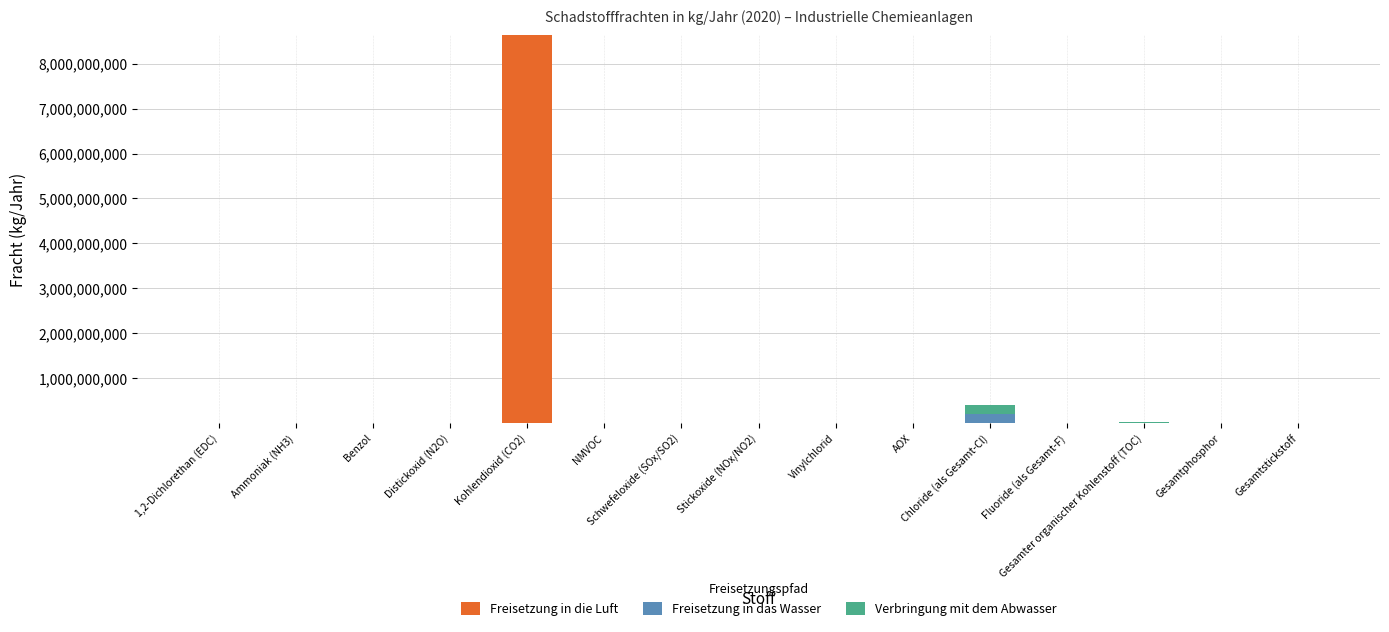

What is the highest value of the Freisetzung in die Luft series?

8638000000